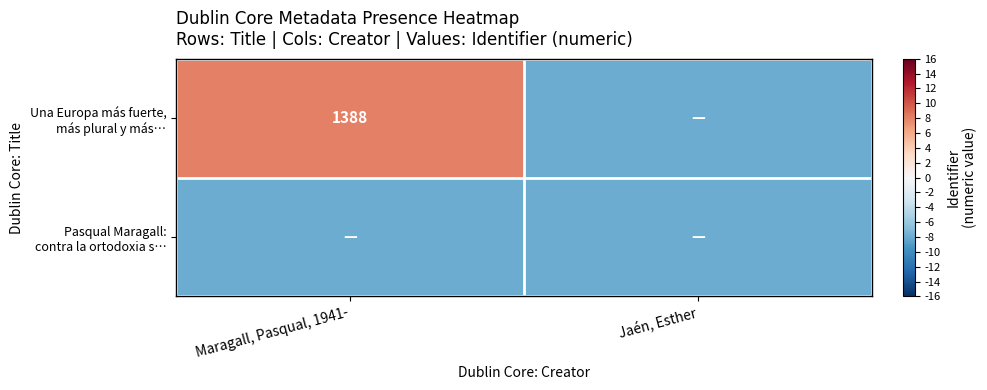

How many values in the Una Europa más fuerte, más plural y más… series are below 8?

1